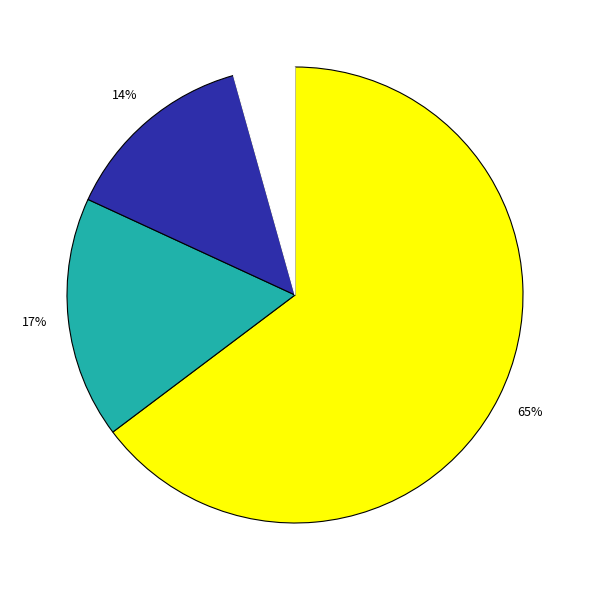

Is there any slice that represents more than half of the pie?

Yes